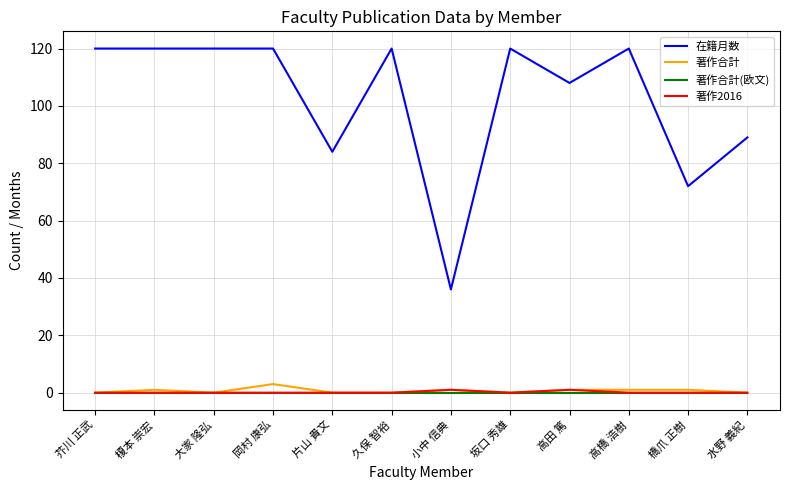

True or false: 在籍月数 and 著作合計 intersect in this chart.

False